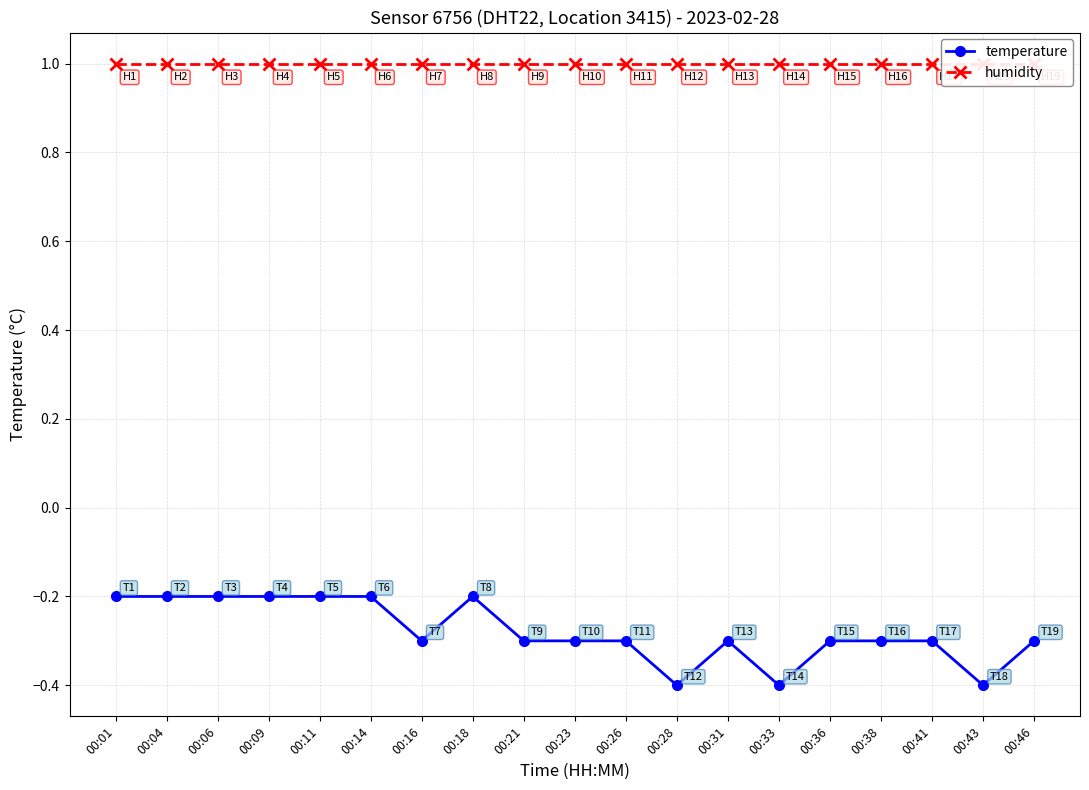

Reading right to left, what are all the values shown in this chart?

temperature: -0.3	-0.4	-0.3	-0.3	-0.3	-0.4	-0.3	-0.4	-0.3	-0.3	-0.3	-0.2	-0.3	-0.2	-0.2	-0.2	-0.2	-0.2	-0.2
humidity: 1.0	1.0	1.0	1.0	1.0	1.0	1.0	1.0	1.0	1.0	1.0	1.0	1.0	1.0	1.0	1.0	1.0	1.0	1.0